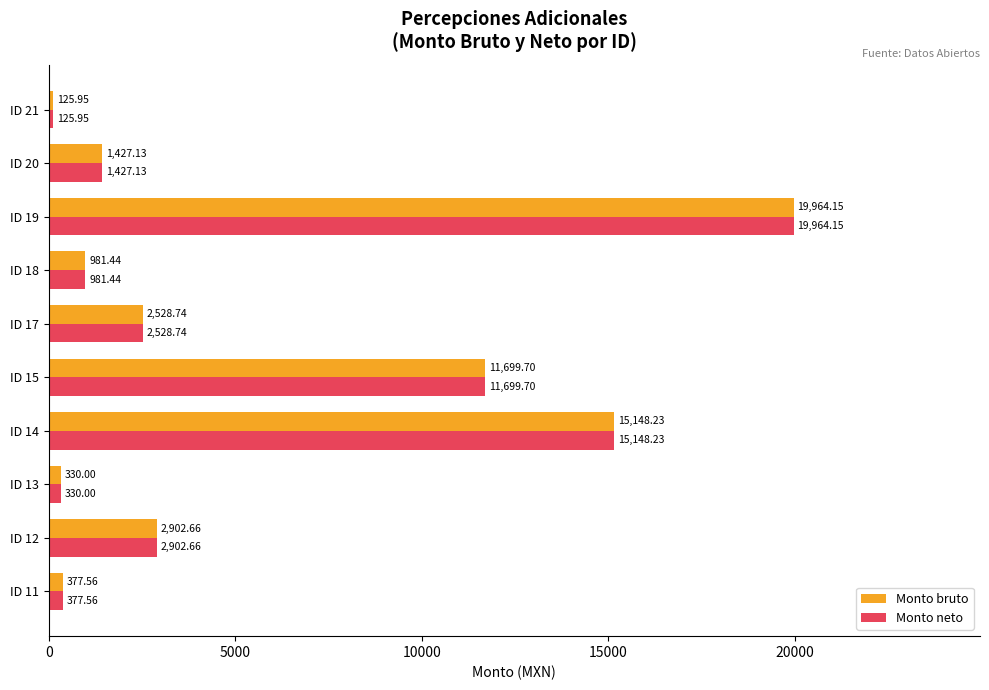

What is the average value of the Monto neto series?

5548.6